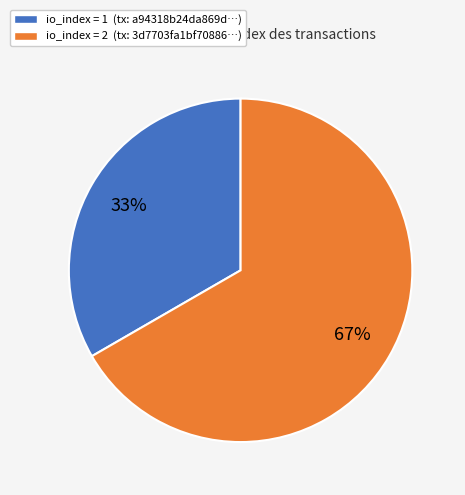

To the nearest percent, what is the average slice percentage?

50%